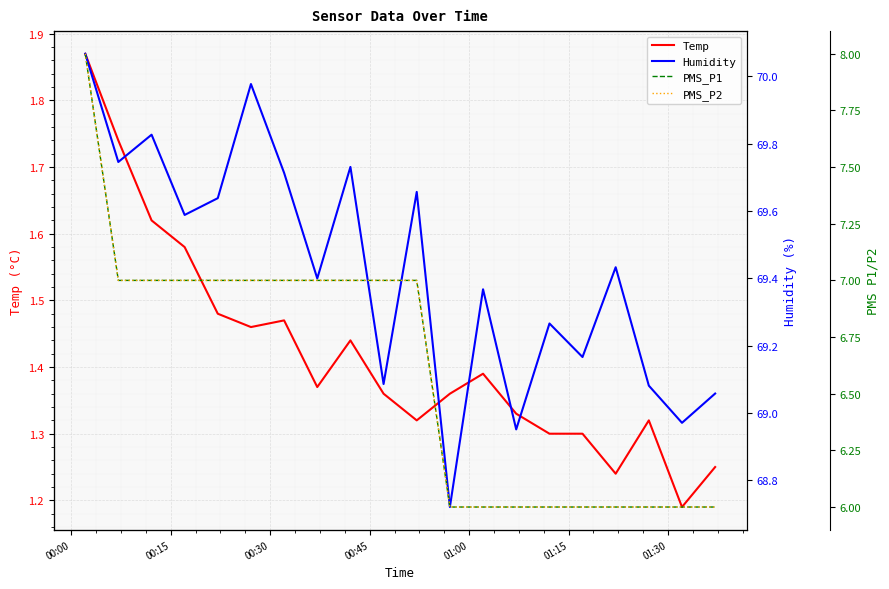

How many lines are shown in the chart?

4